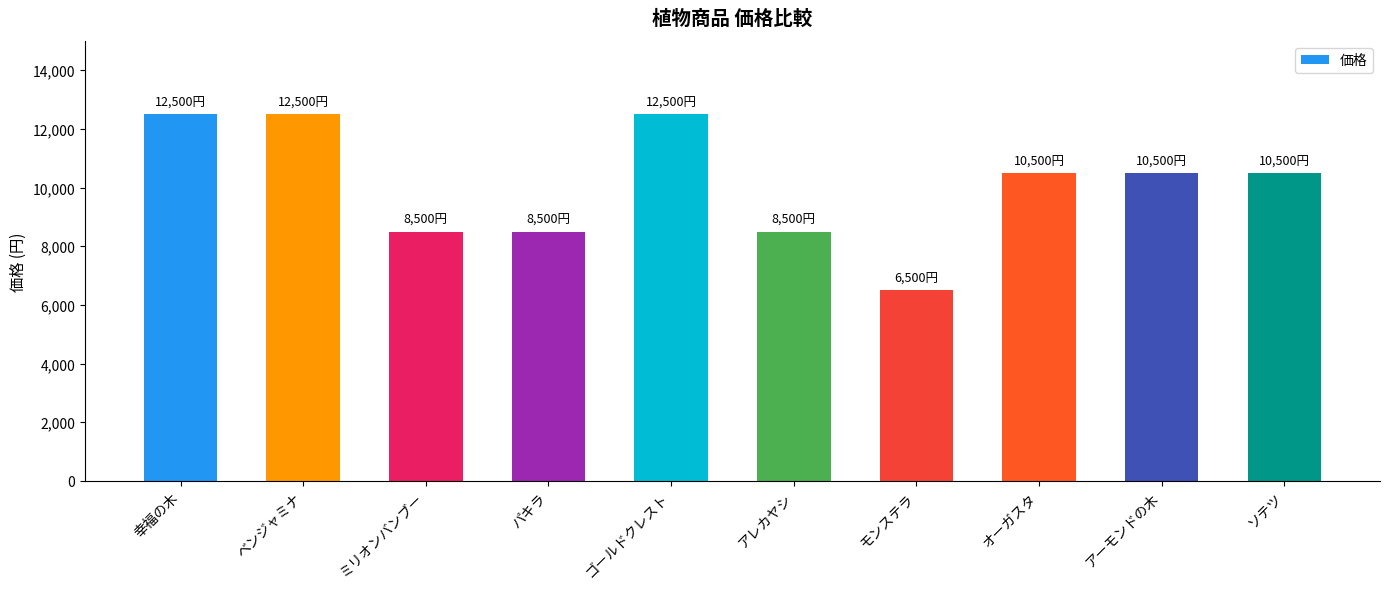

What is the sum of the values at オーガスタ and アーモンドの木?

21000